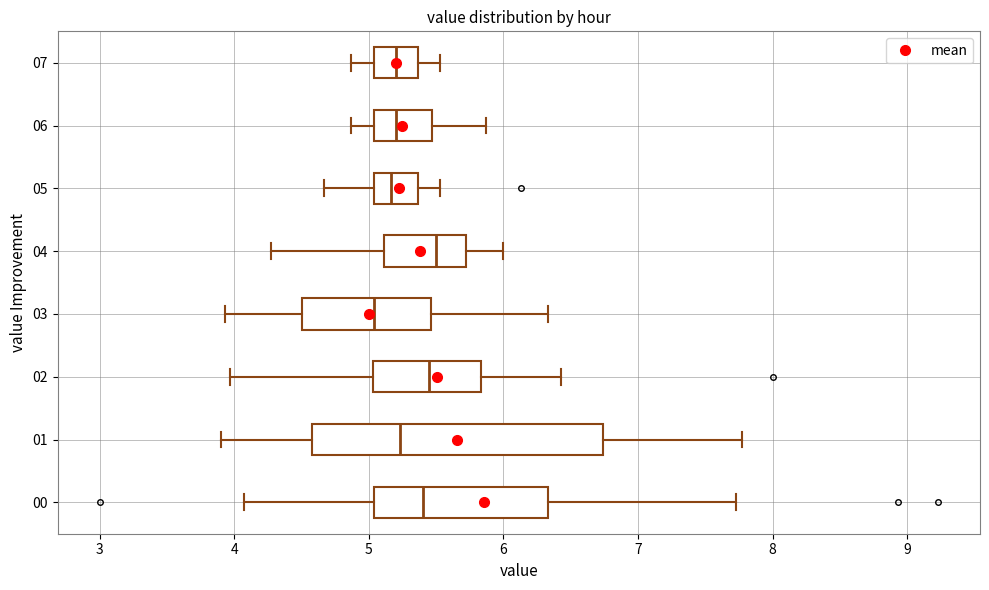

Reading bottom to top, read every box against the x-axis: the position of its median line, the range the box covers, and the ends of its whiskers. The values are not printed on the chart, so give them approximately, as read against the axis.

00: median 5.4, box 5.0 to 6.3, whiskers 4.1 to 7.7
01: median 5.2, box 4.6 to 6.7, whiskers 3.9 to 7.8
02: median 5.5, box 5.0 to 5.8, whiskers 4.0 to 6.4
03: median 5.0, box 4.5 to 5.5, whiskers 3.9 to 6.3
04: median 5.5, box 5.1 to 5.7, whiskers 4.3 to 6.0
05: median 5.2, box 5.0 to 5.4, whiskers 4.7 to 5.5
06: median 5.2, box 5.0 to 5.5, whiskers 4.9 to 5.9
07: median 5.2, box 5.0 to 5.4, whiskers 4.9 to 5.5